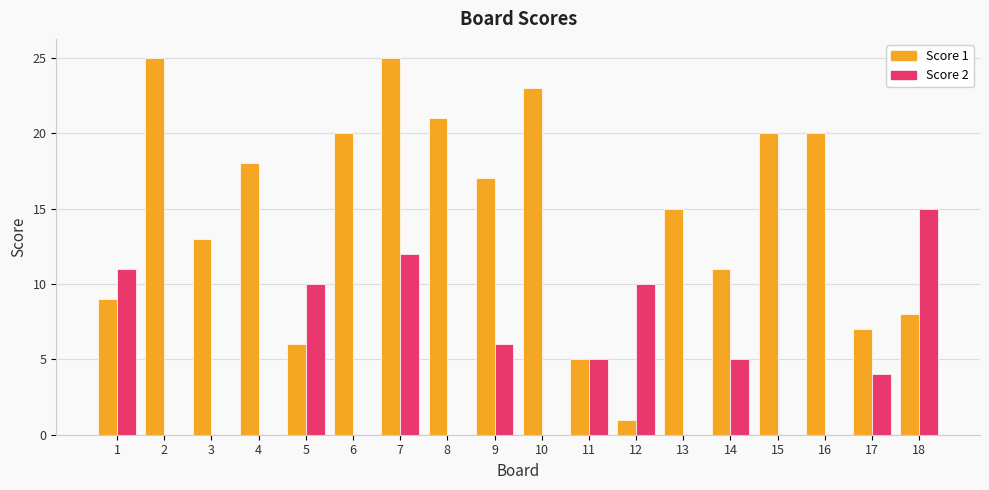

Reading left to right, extract all data points from this chart.

Score 1: 1=9	2=25	3=13	4=18	5=6	6=20	7=25	8=21	9=17	10=23	11=5	12=1	13=15	14=11	15=20	16=20	17=7	18=8
Score 2: 1=11	2=0	3=0	4=0	5=10	6=0	7=12	8=0	9=6	10=0	11=5	12=10	13=0	14=5	15=0	16=0	17=4	18=15